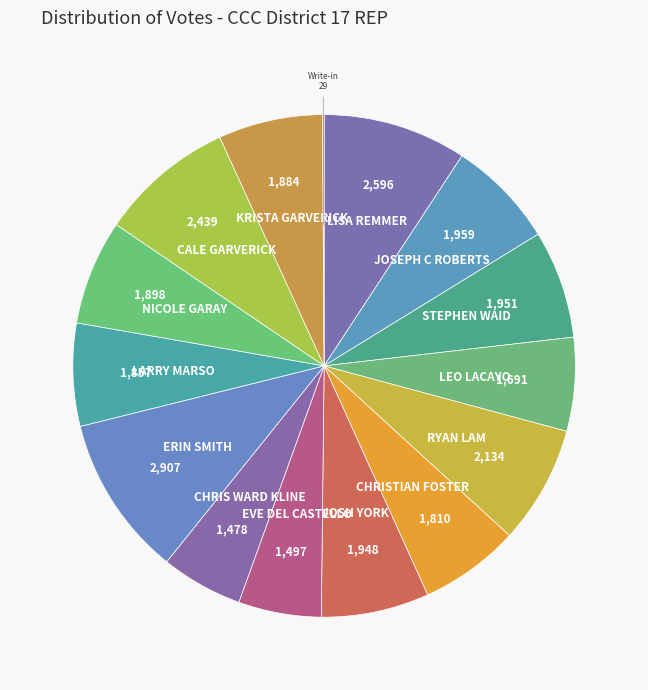

Which category has the biggest portion of the pie?

ERIN SMITH